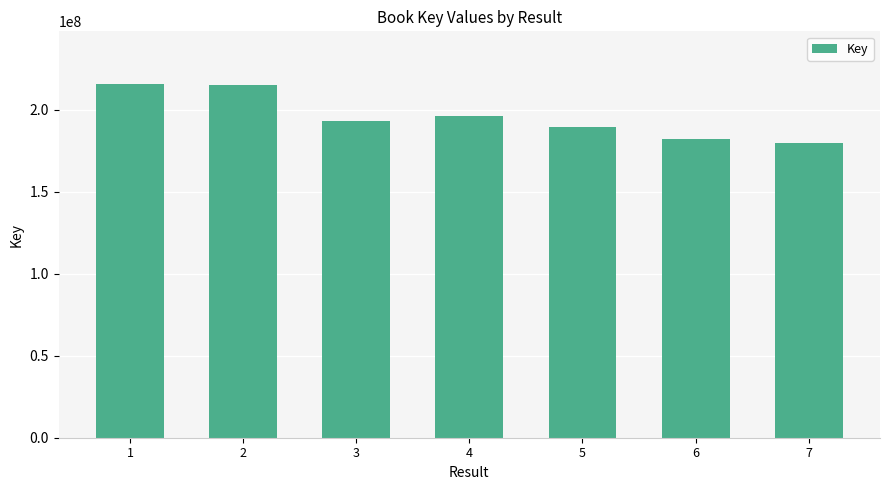

Is it true that the value at 1 is 215474769?

True